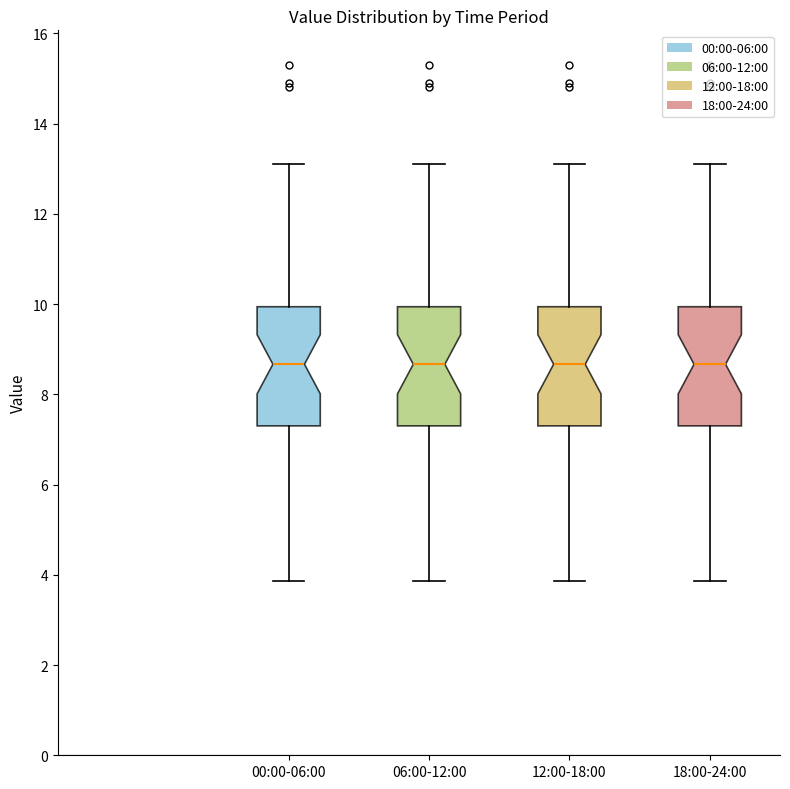

Reading left to right, transcribe this box plot: for each box, give where its median line is, the range the box spans, and where its two whiskers end, as read against the y-axis. The values are not printed on the chart, so give them approximately, as read against the axis.

00:00-06:00: median 8.6, box 7.4 to 10.0, whiskers 3.8 to 13.2
06:00-12:00: median 8.6, box 7.4 to 10.0, whiskers 3.8 to 13.2
12:00-18:00: median 8.6, box 7.4 to 10.0, whiskers 3.8 to 13.2
18:00-24:00: median 8.6, box 7.4 to 10.0, whiskers 3.8 to 13.2